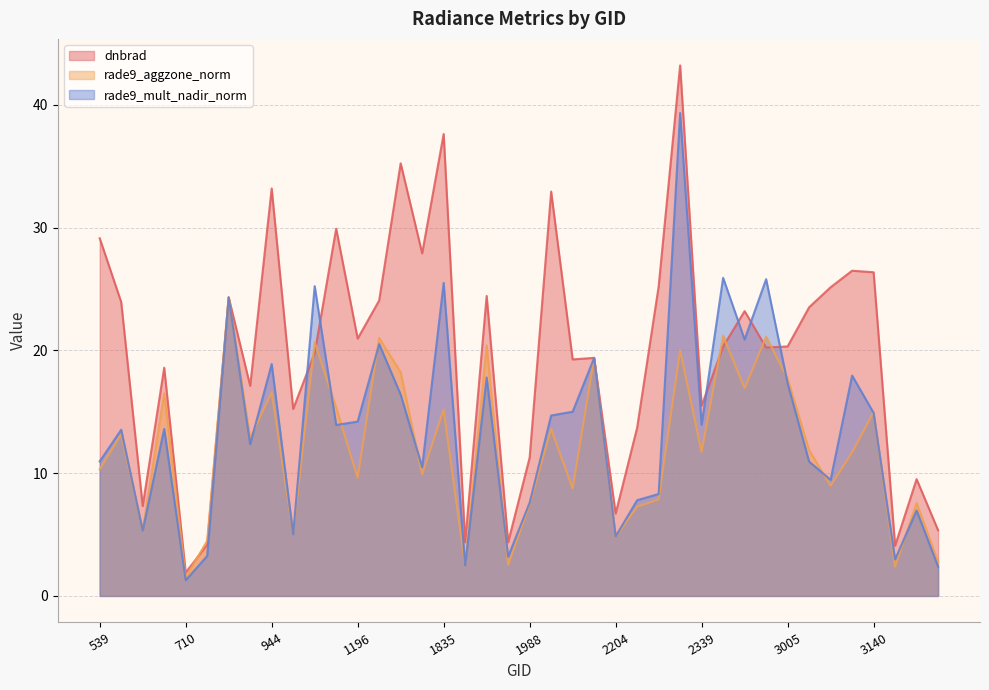

The dnbrad series shows 39.0 at 1916. True or false?

False